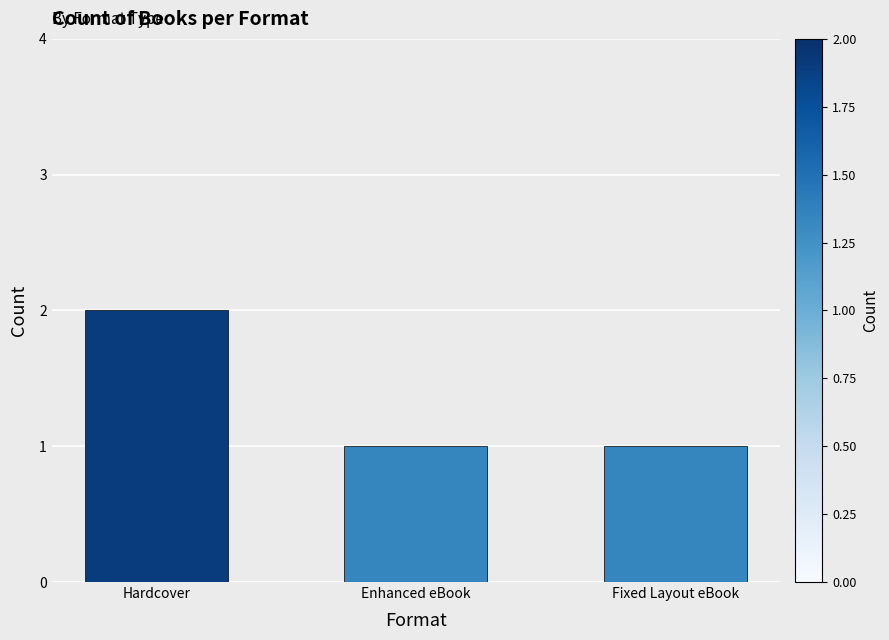

What is the ratio of the value at Hardcover to the value at Enhanced eBook?

2.0